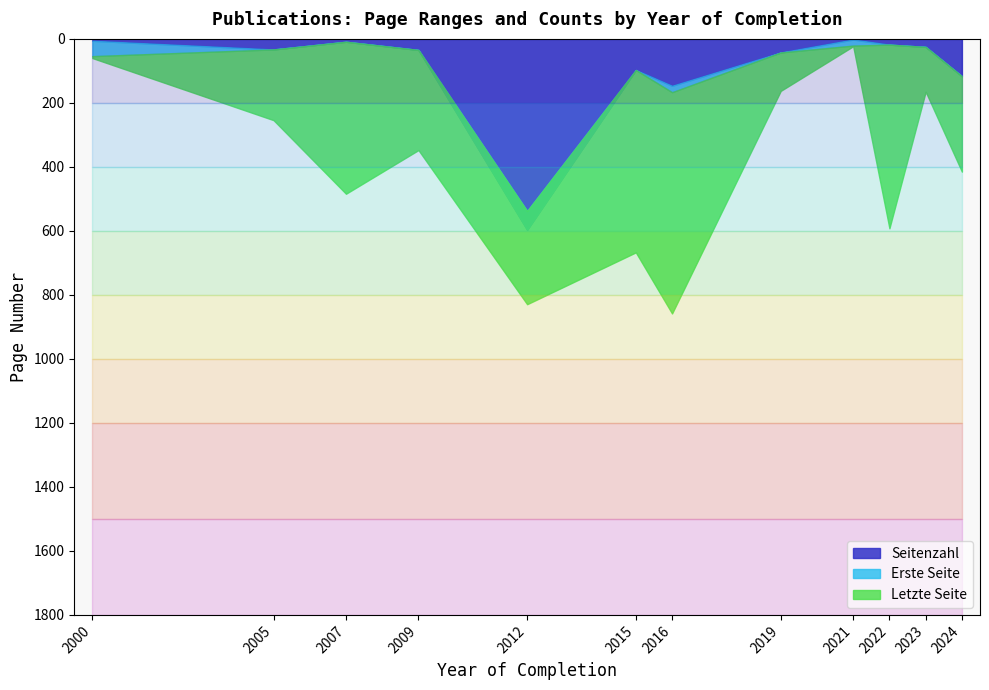

What value does the Seitenzahl series have at 2015, to the nearest 50?

100